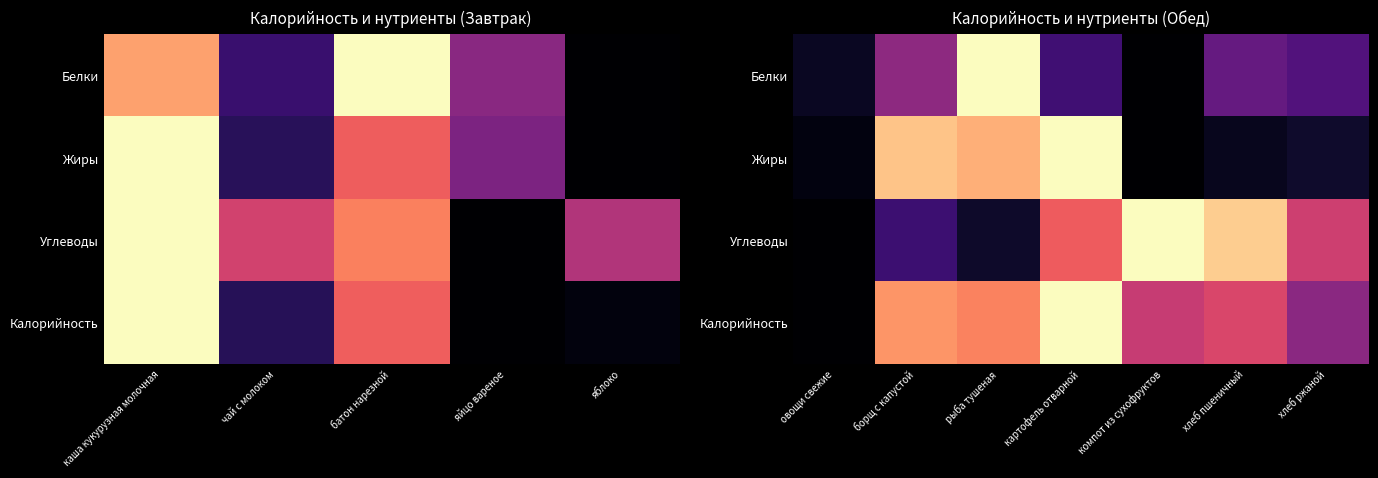

At хлеб пшеничный, list the series in order from smallest to largest.

Жиры, Белки, Калорийность, Углеводы